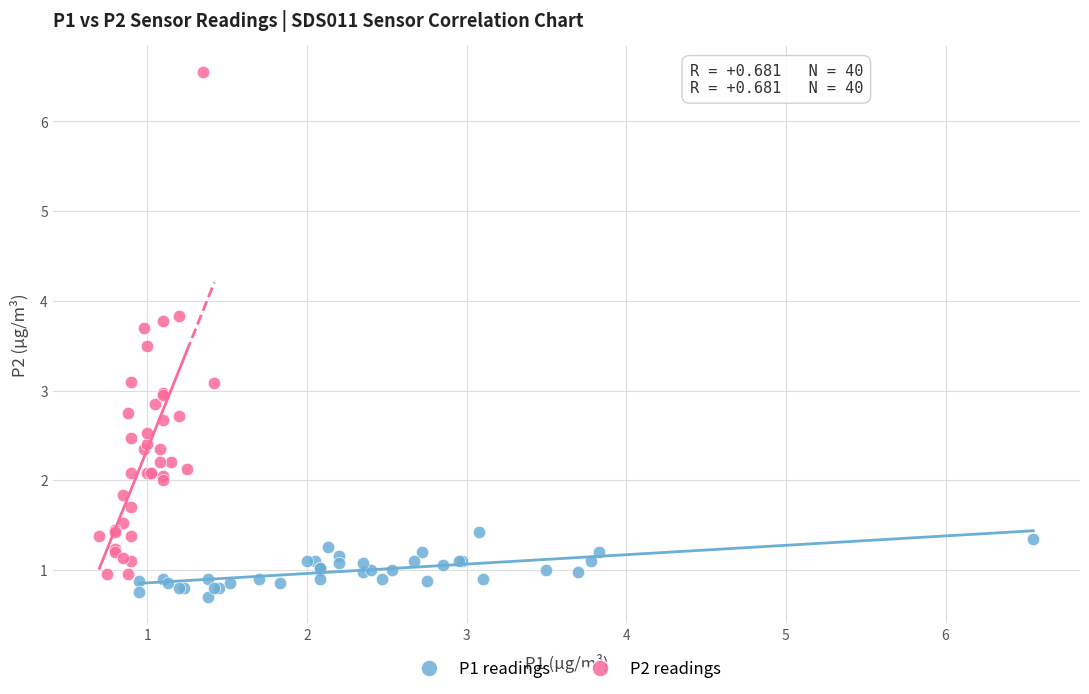

Which series contains the highest Y value?

P2 readings